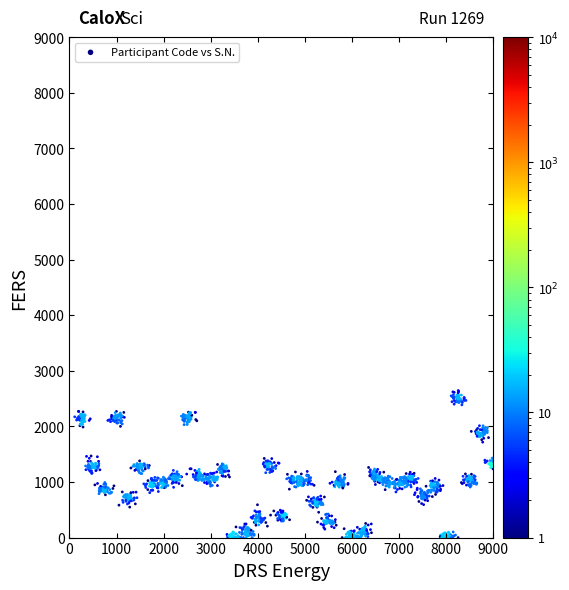

What is the range of X values (max minus min)?

8887.1